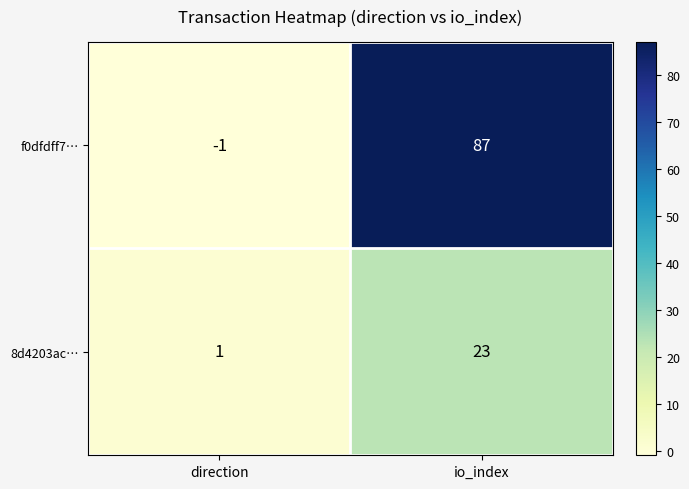

What is the average value of the f0dfdff7… series?

43